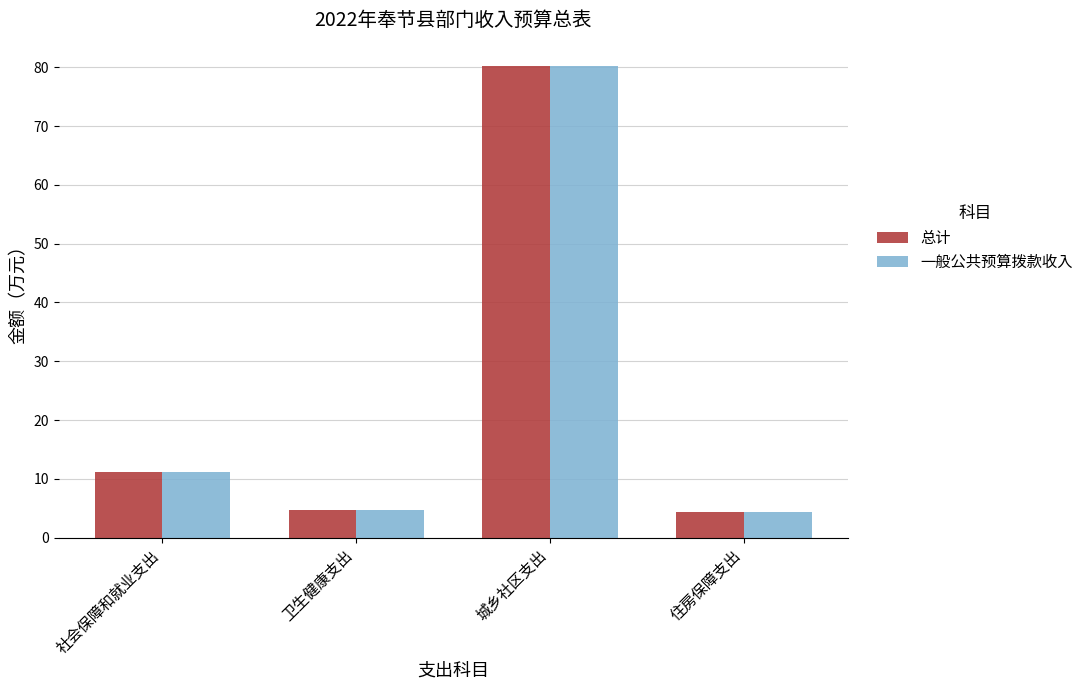

The value of 一般公共预算拨款收入 at 城乡社区支出 is 19.9. True or false?

False